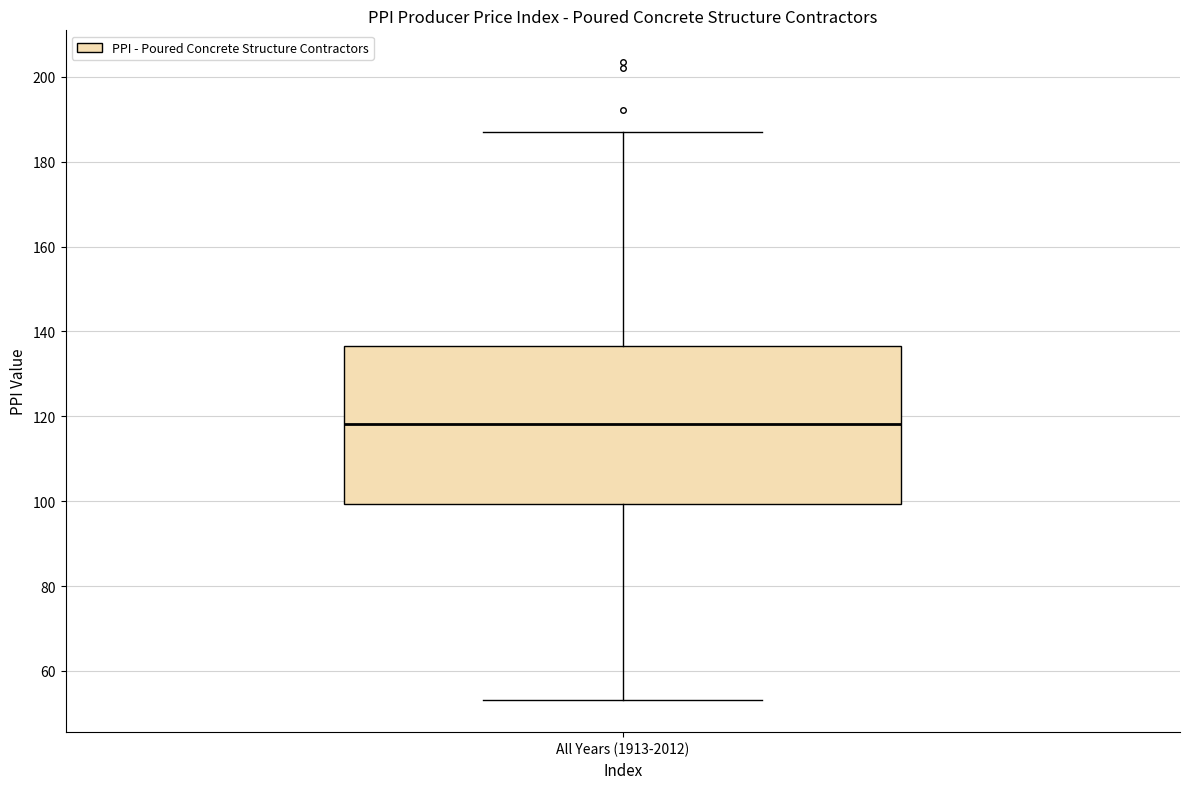

Read this box plot against the y-axis: the position of the median line, the range covered by the box, and the ends of both whiskers. The values are not printed on the chart, so give them approximately, as read against the axis.

median 118, box 100 to 136, whiskers 54 to 188